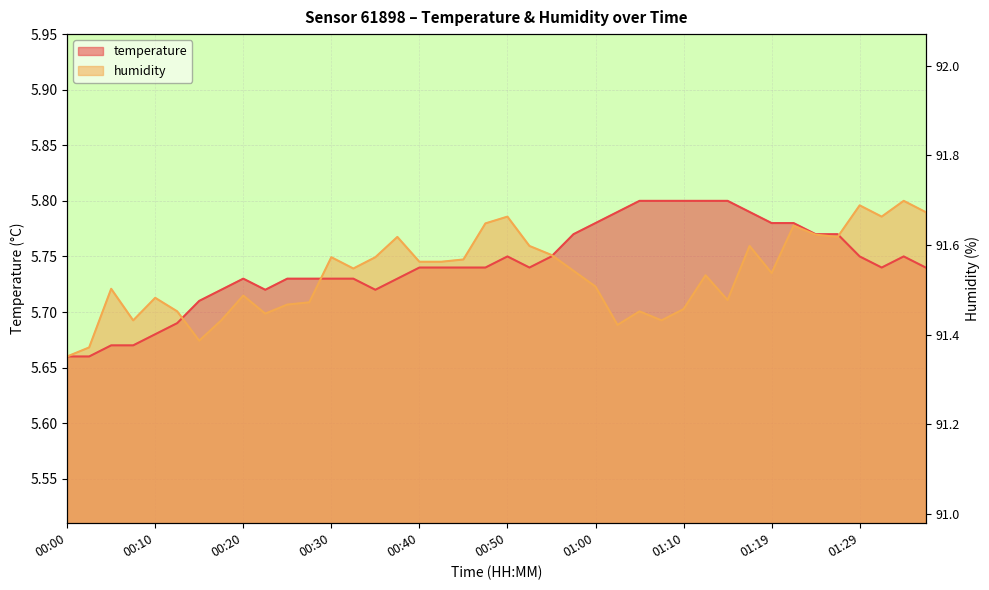

What is the greatest value displayed?

5.8